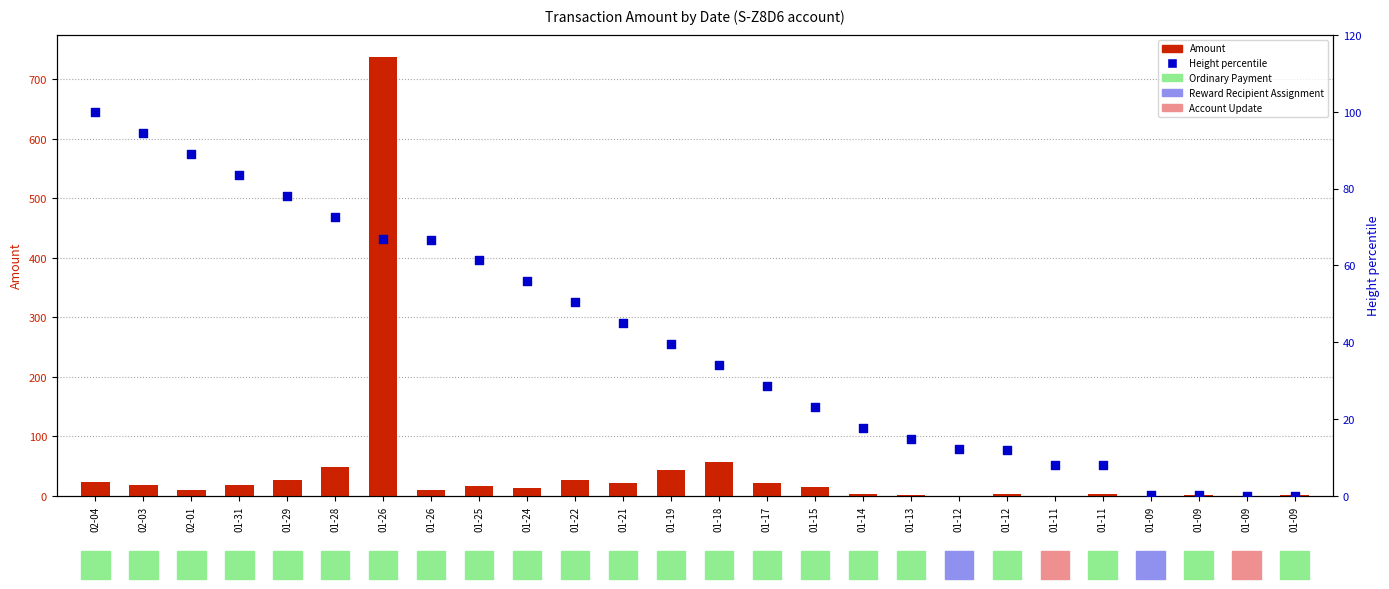

Which series has the largest total across all categories?

Amount